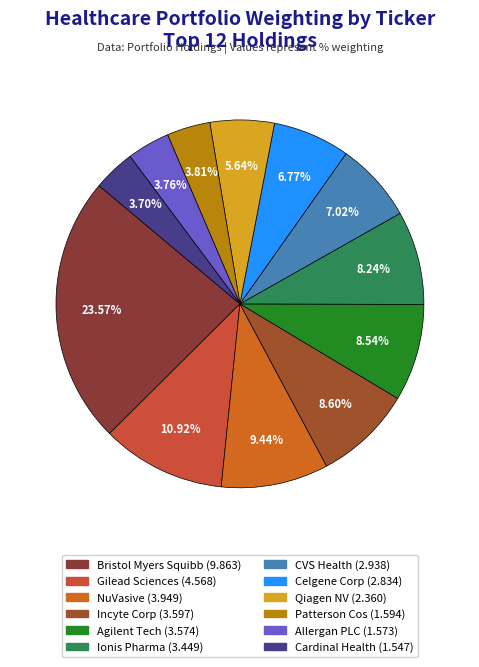

Count the number of slices in the pie.

12